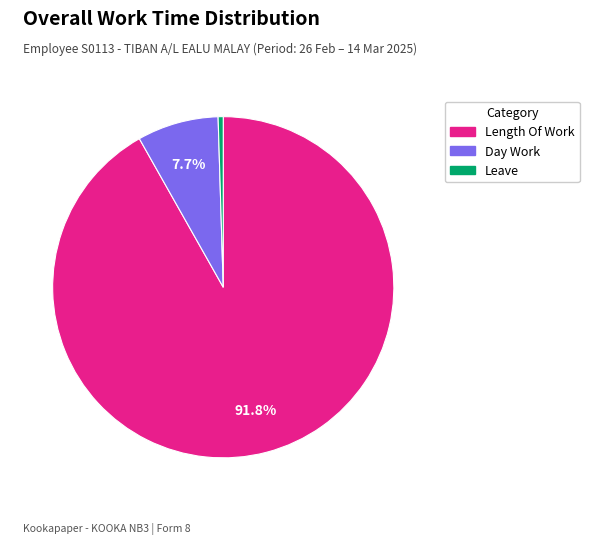

Does any single category account for the majority?

Yes